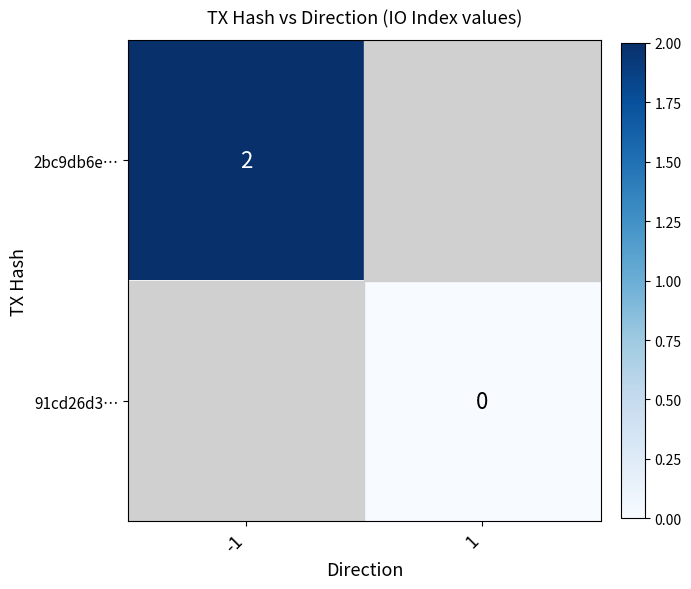

At which category does the chart reach its minimum across all series?

1